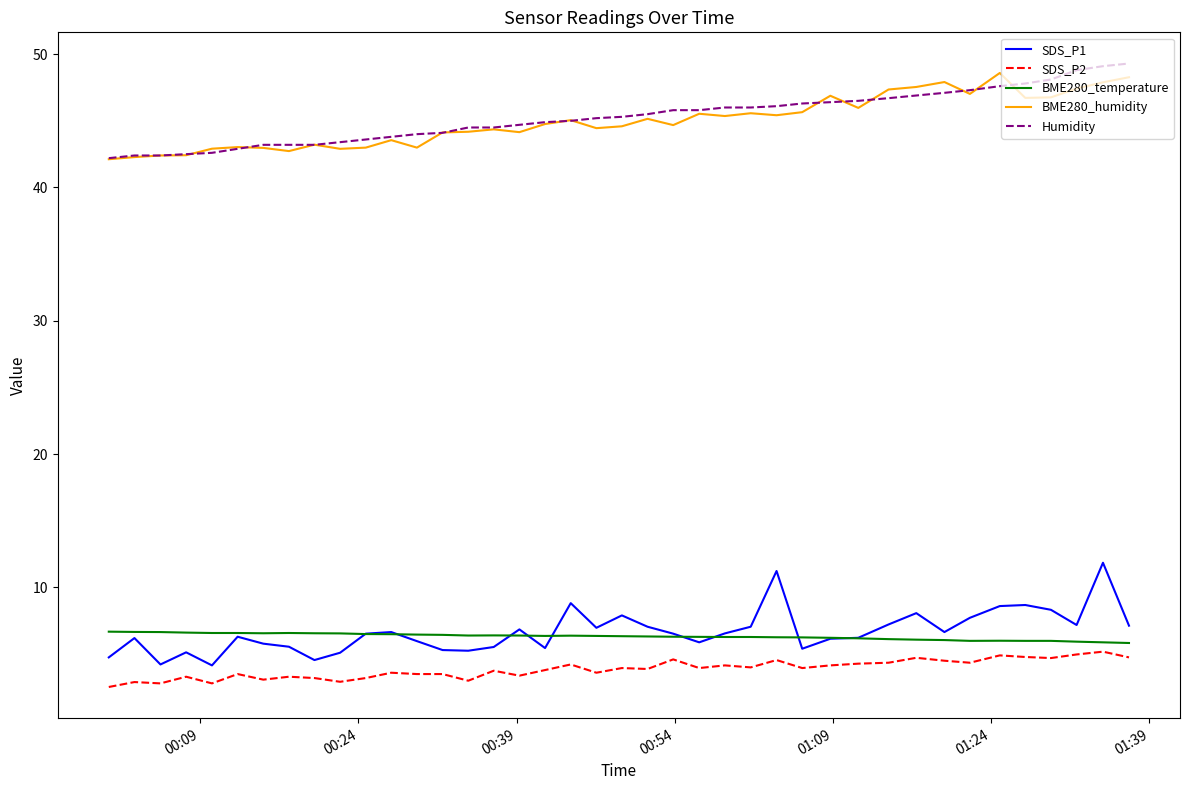

Does the chart have visible grid lines?

No